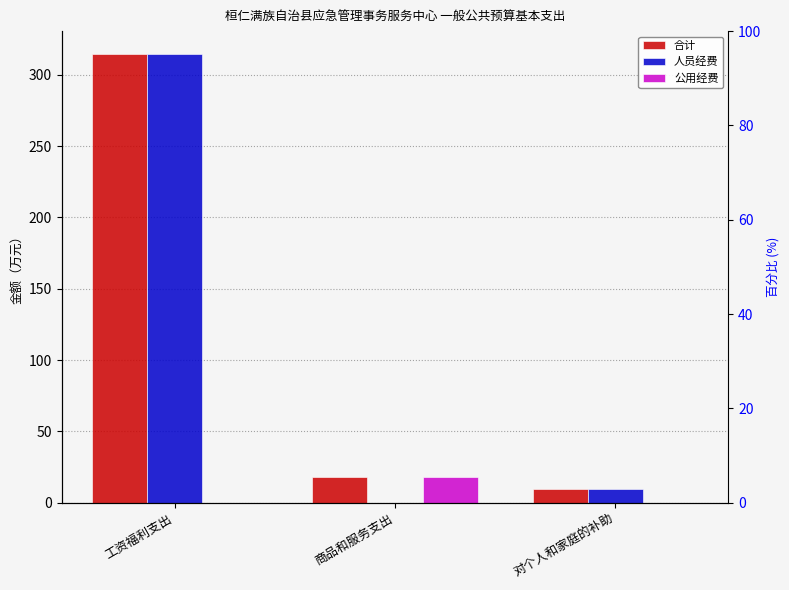

What is the label of the 1st bar from the right?

对个人和家庭的补助